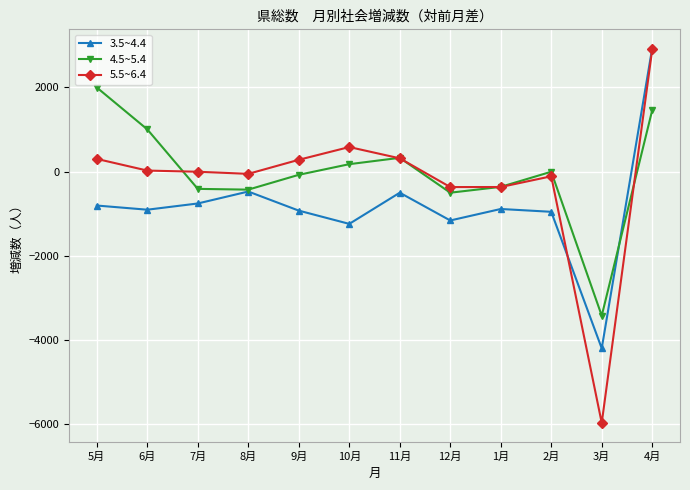

Is the value of 3.5~4.4 at 3月 greater than the value of 5.5~6.4 at 6月?

No